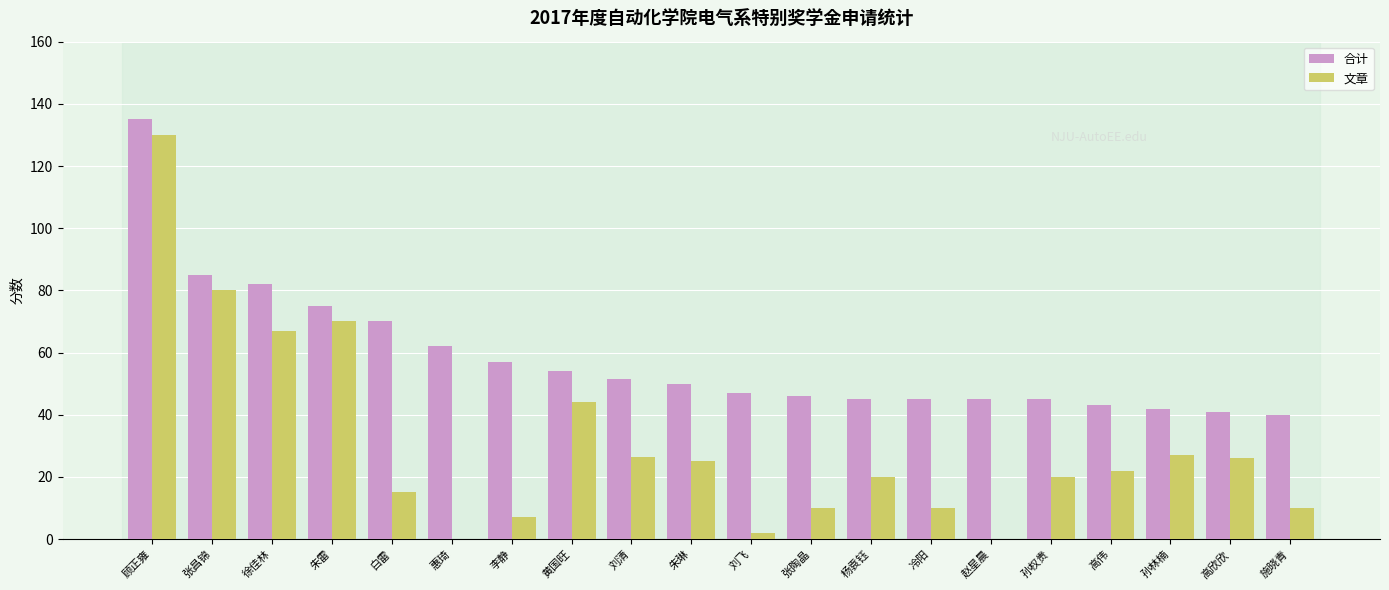

What is the difference between the 合计 values at 张昌锦 and 刘清?

33.5